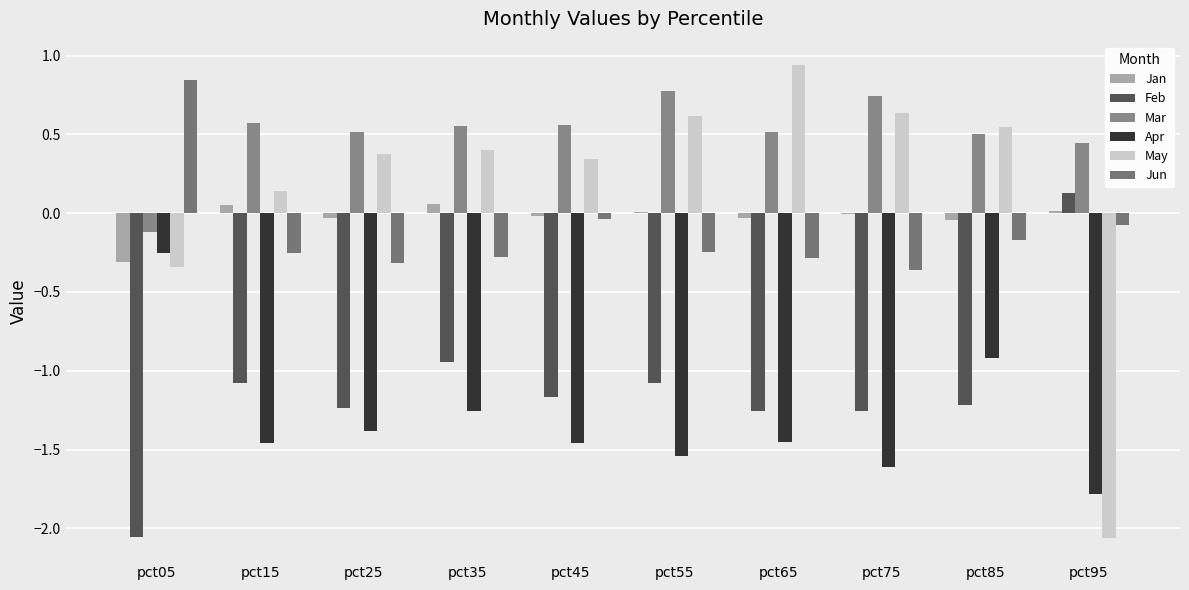

The value of May at pct35 is 0.2. True or false?

False